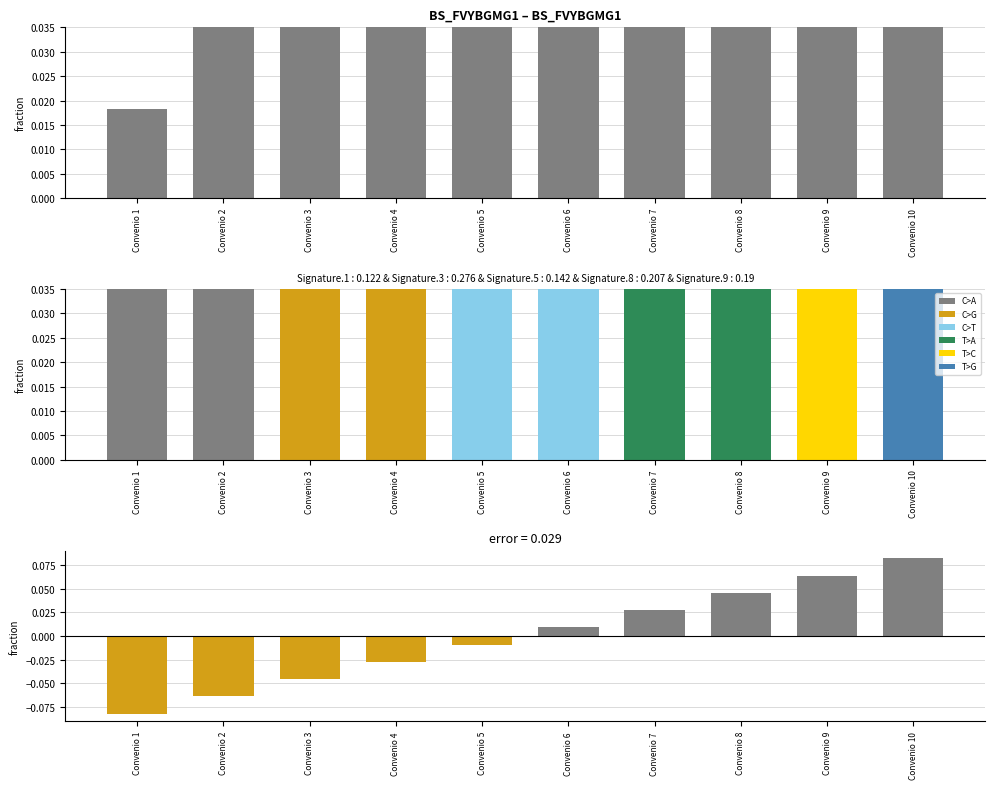

Are the bars horizontal?

No